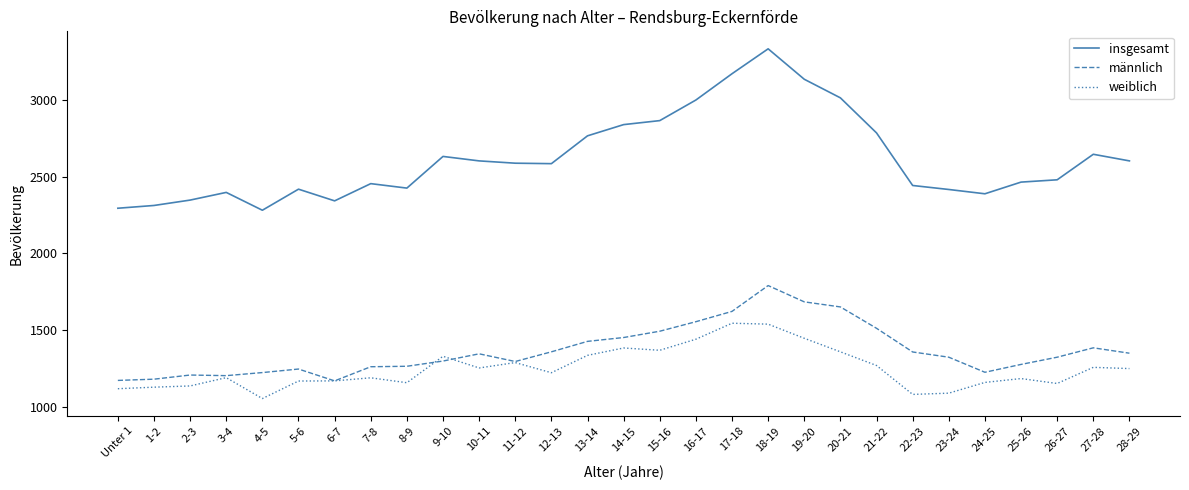

What is the sum of the insgesamt values at 23-24 and 24-25?

4804